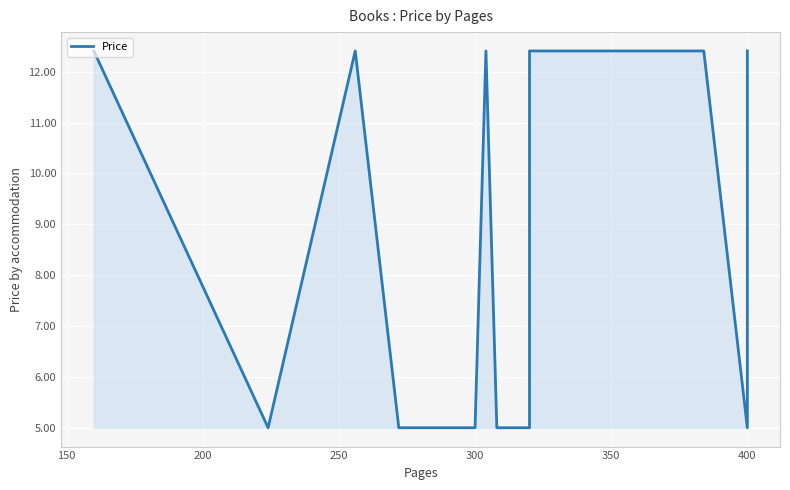

Which has a higher value, 150 or 300?

150